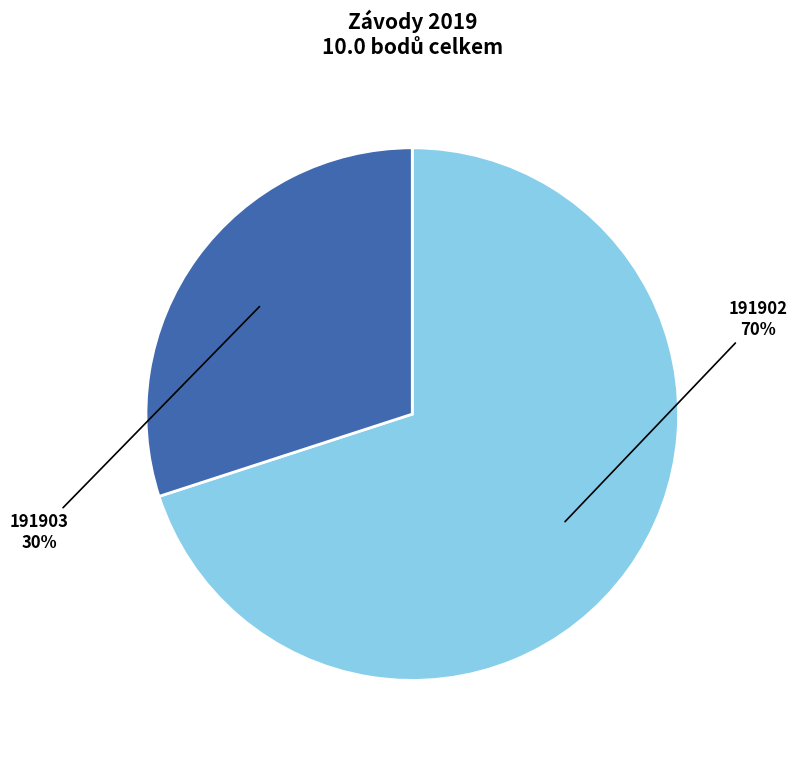

Which slice is the largest?

191902